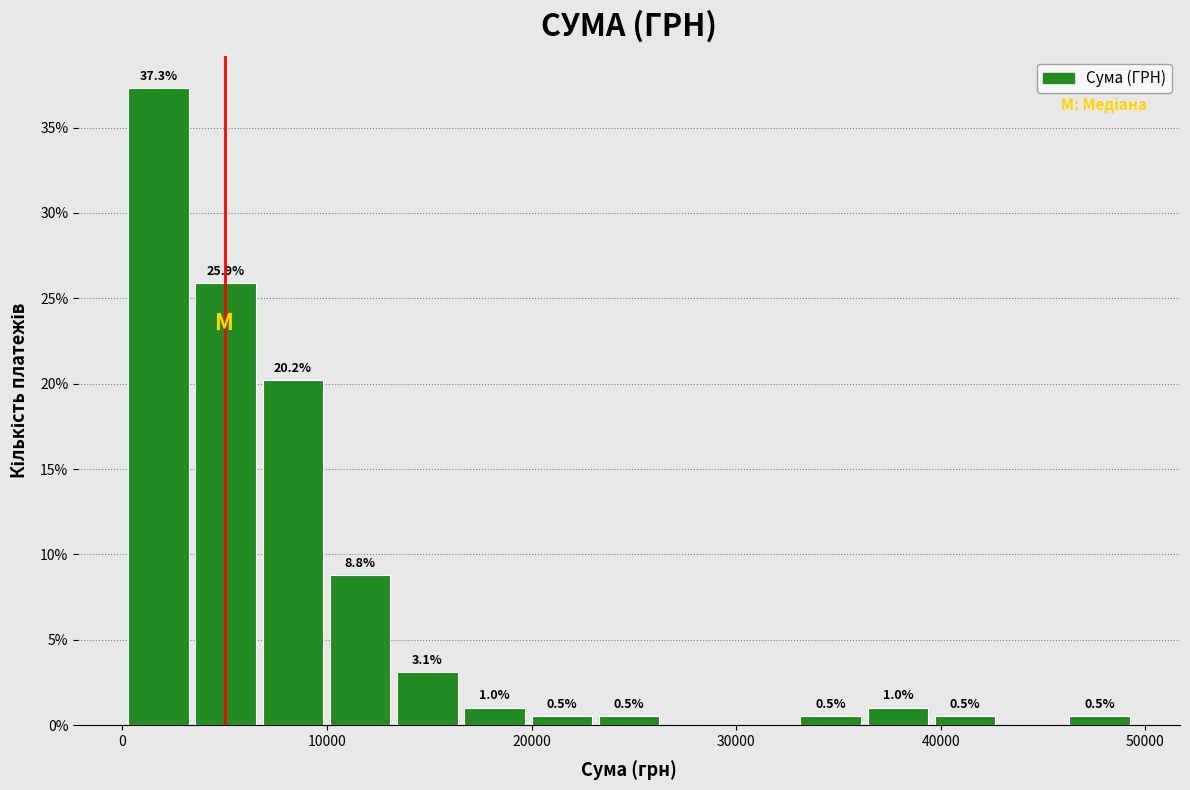

Around what value on the x-axis is the tallest bar? Give the approximate position of its centre, as read against the axis.

2000